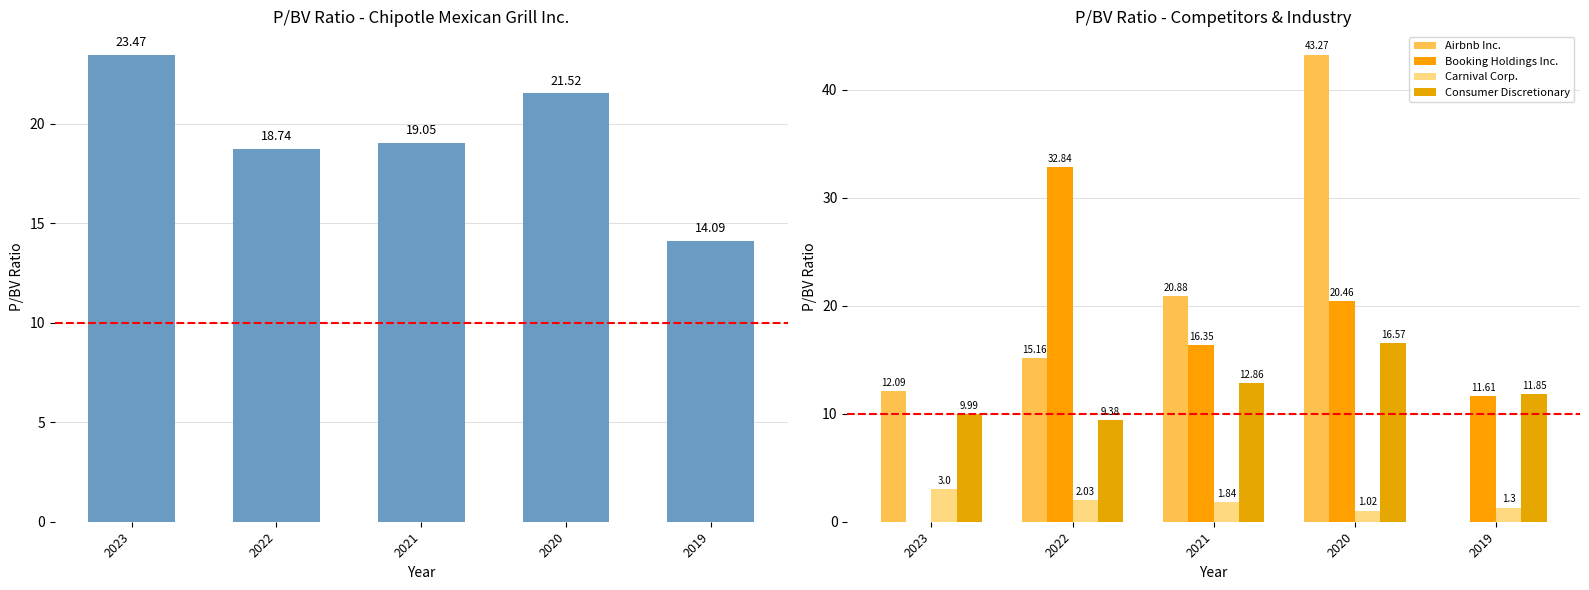

Is the value of Carnival Corp. at 2023 greater than the value of Chipotle Mexican Grill (P/BV) at 2023?

No